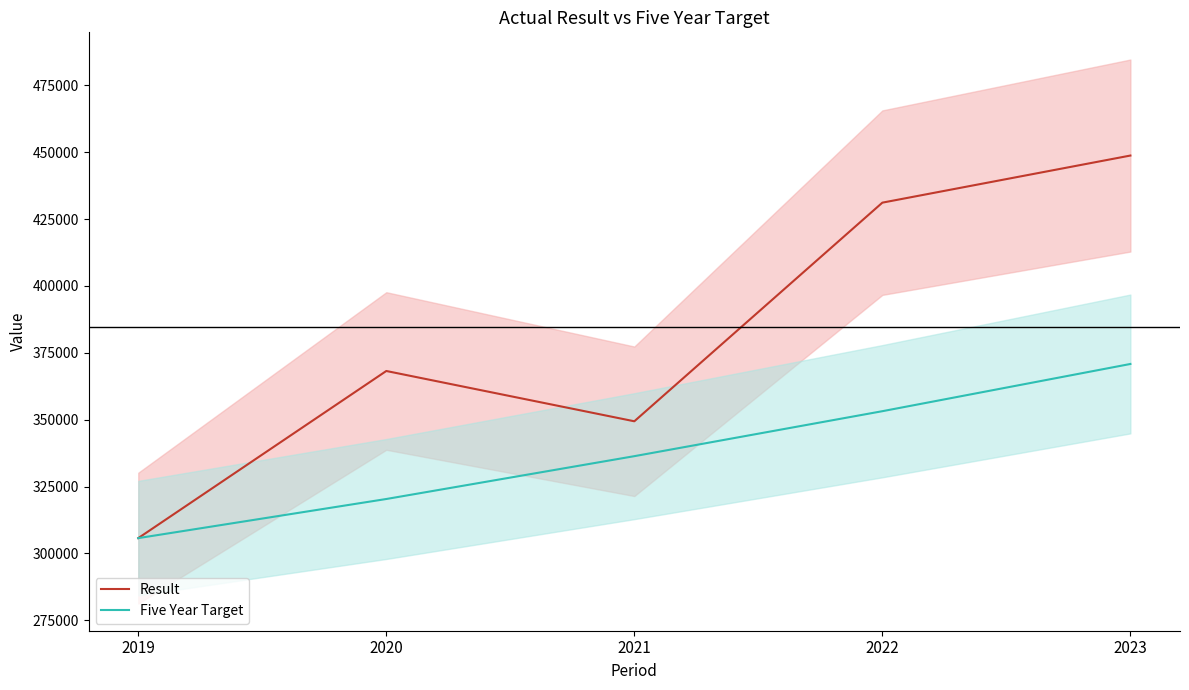

How many categories are shown in the chart?

5